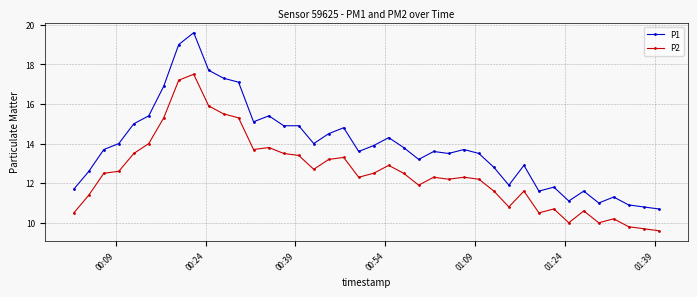

Rank the series by their maximum value, from highest to lowest.

P1, P2